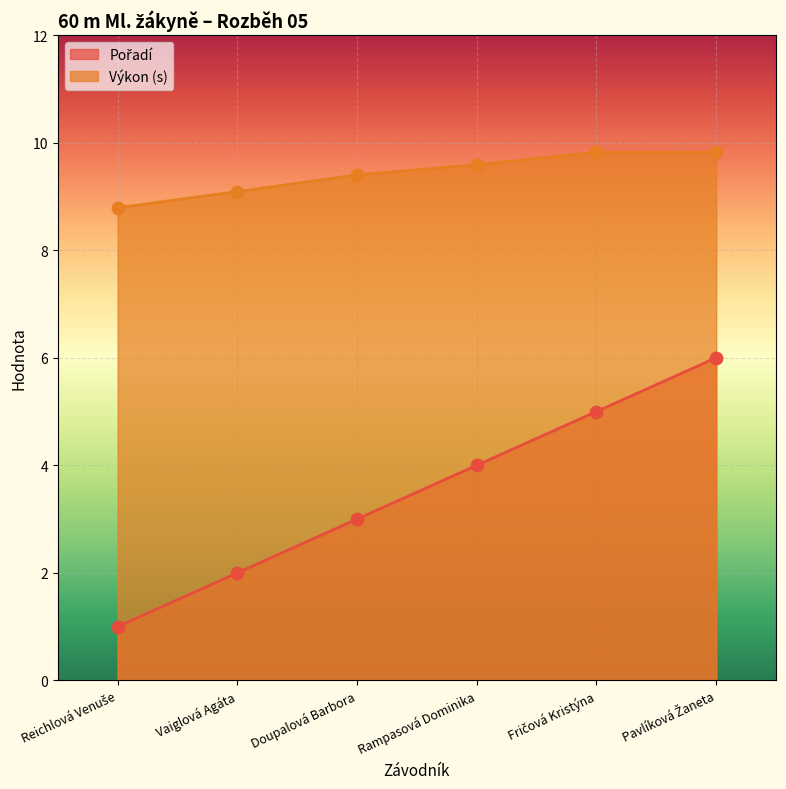

At which category is the sum across all series the highest?

Pavlíková Žaneta